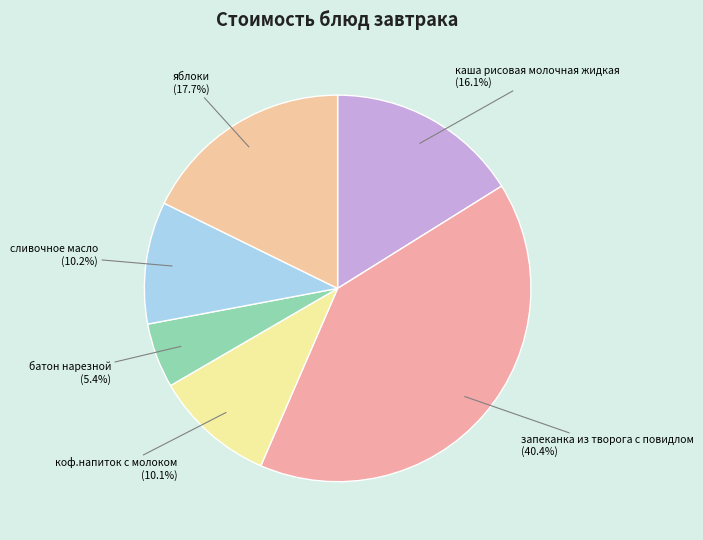

Approximately how many times larger is the value at каша рисовая молочная жидкая compared to сливочное масло?

1.6